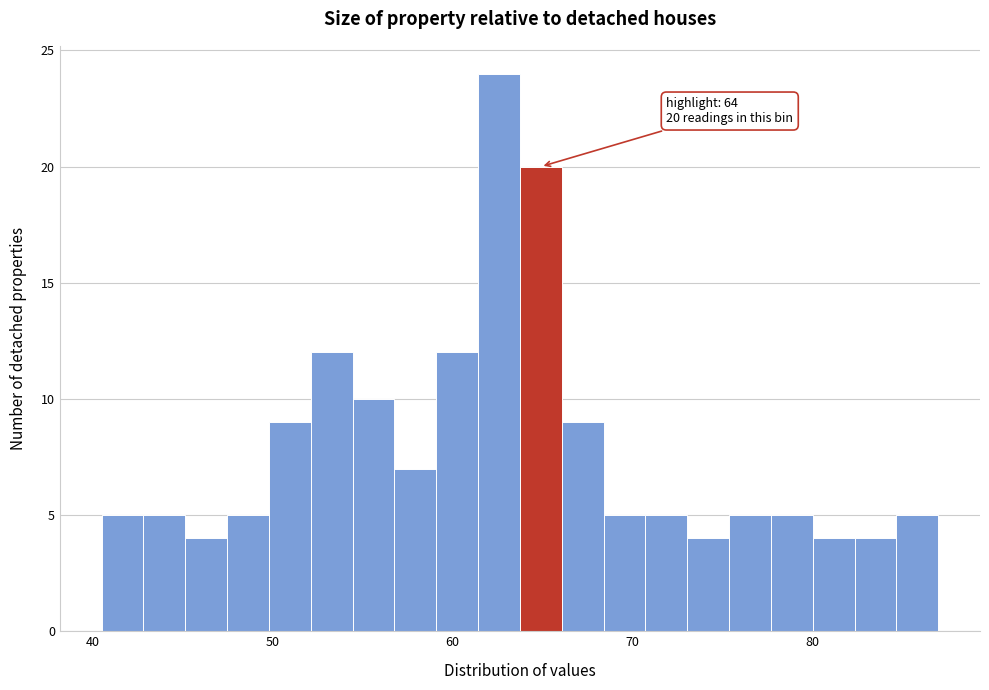

Around what value on the x-axis is the tallest bar? Give the approximate position of its centre, as read against the axis.

63